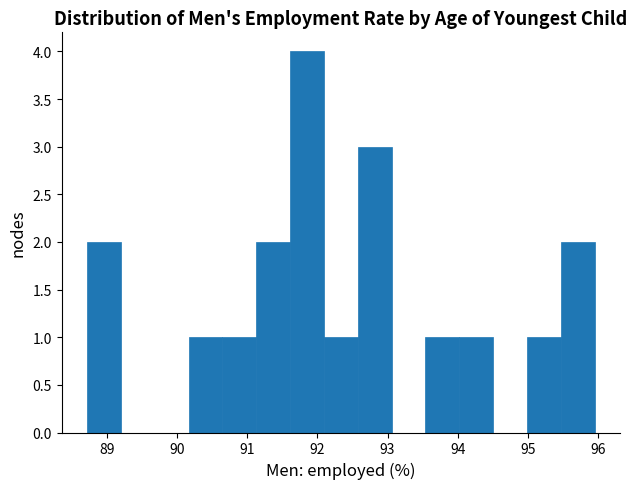

Reading left to right, transcribe this chart: for each bar, give the range it covers on the x-axis and its height. Neither the bar edges nor the heights are printed on the chart, so give them approximately, as read against the axes.

88.7 to 89.2: 2
89.2 to 89.7: 0
89.7 to 90.2: 0
90.2 to 90.6: 1
90.6 to 91.1: 1
91.1 to 91.6: 2
91.6 to 92.1: 4
92.1 to 92.6: 1
92.6 to 93.1: 3
93.1 to 93.5: 0
93.5 to 94.0: 1
94.0 to 94.5: 1
94.5 to 95.0: 0
95.0 to 95.5: 1
95.5 to 96.0: 2